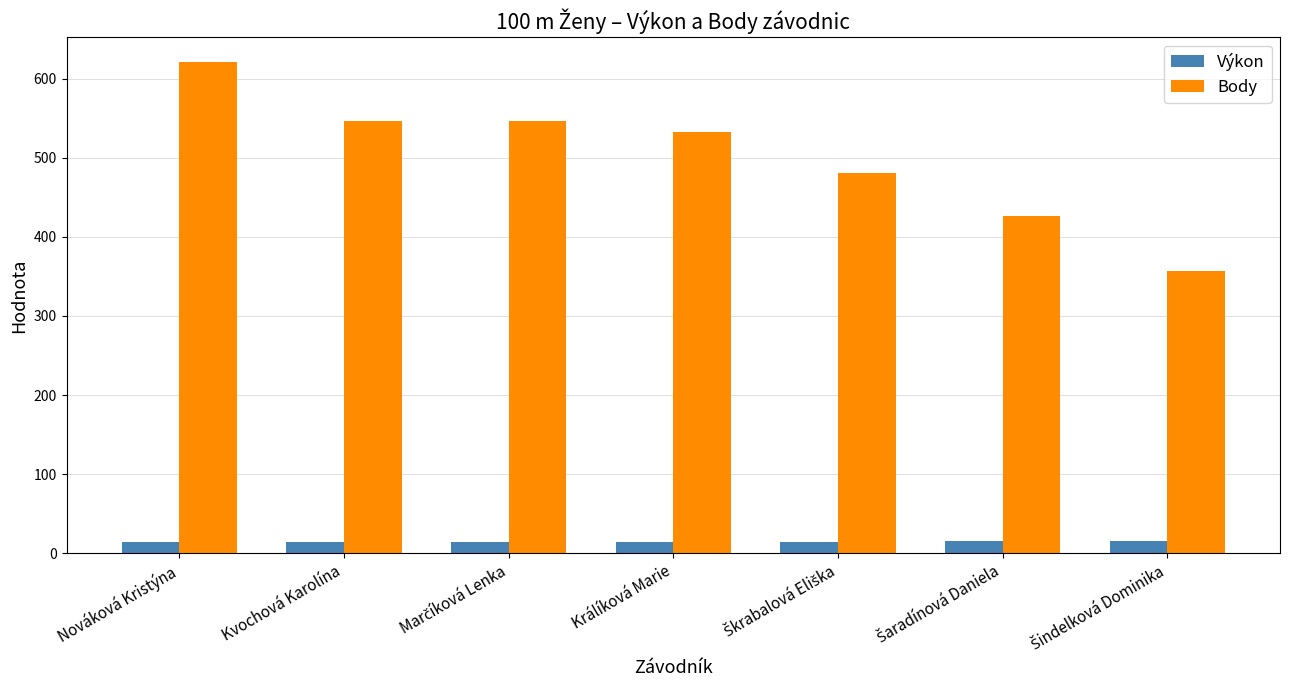

How many groups of bars are there?

7